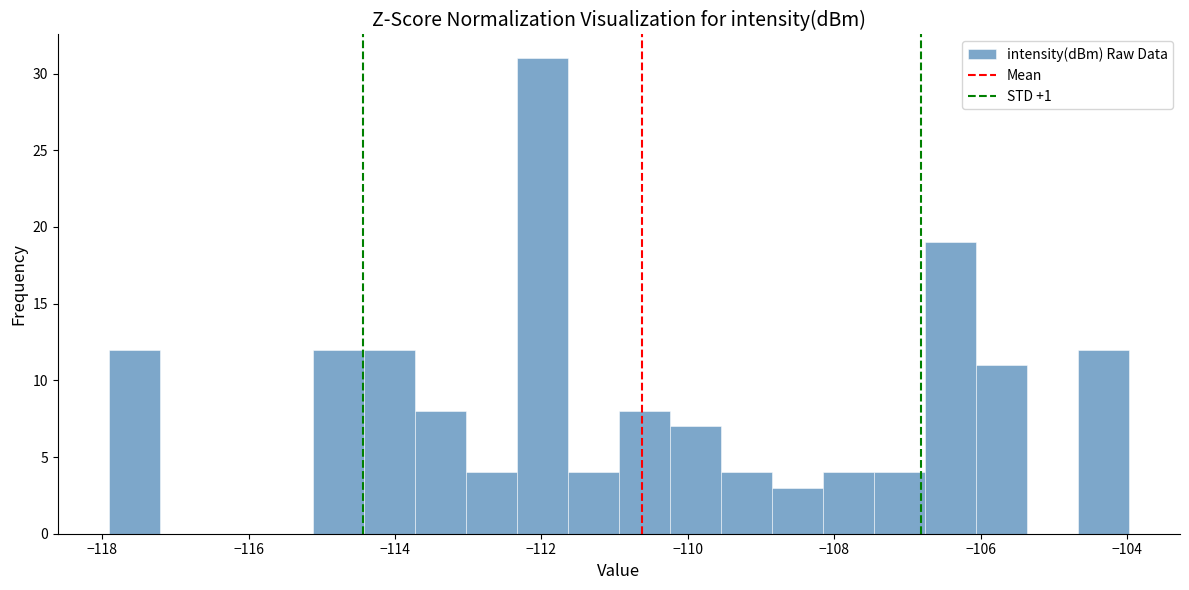

Around what value on the x-axis is the tallest bar? Give the approximate position of its centre, as read against the axis.

-112.0